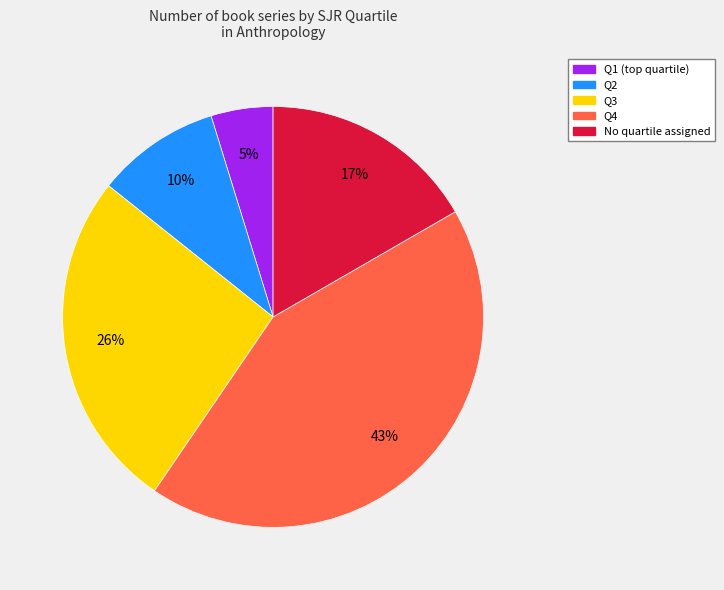

Is there a majority slice in this chart?

No